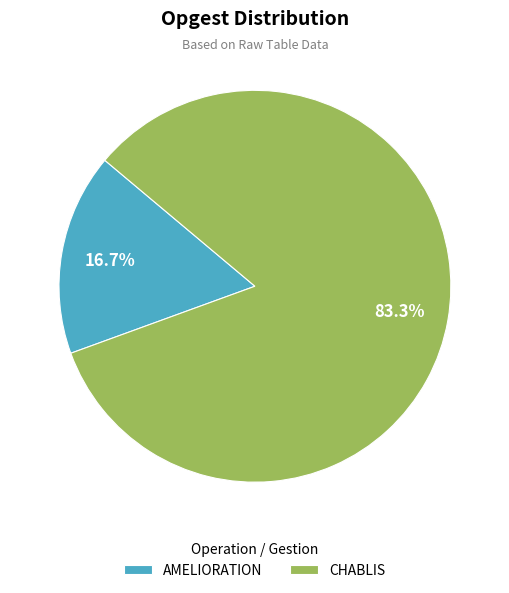

Is there any slice that represents more than half of the pie?

Yes